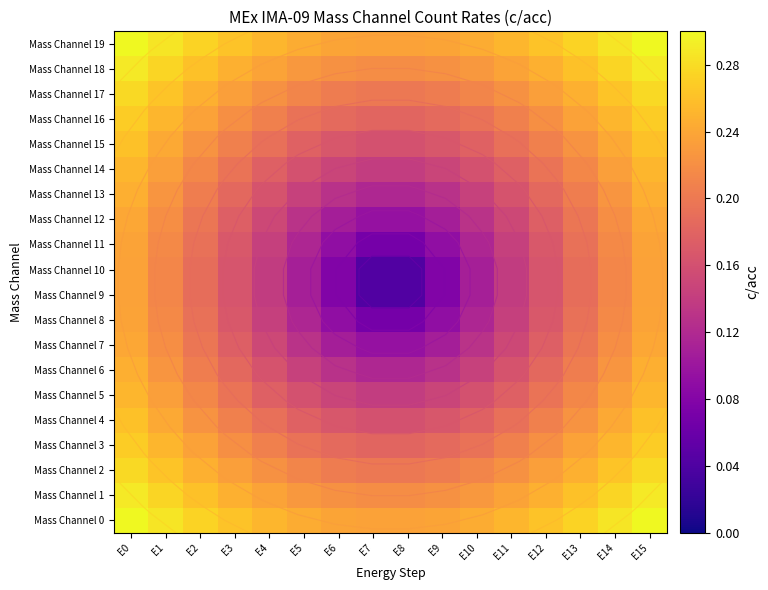

How many Mass Channel 2 values are between 0 and 1?

16